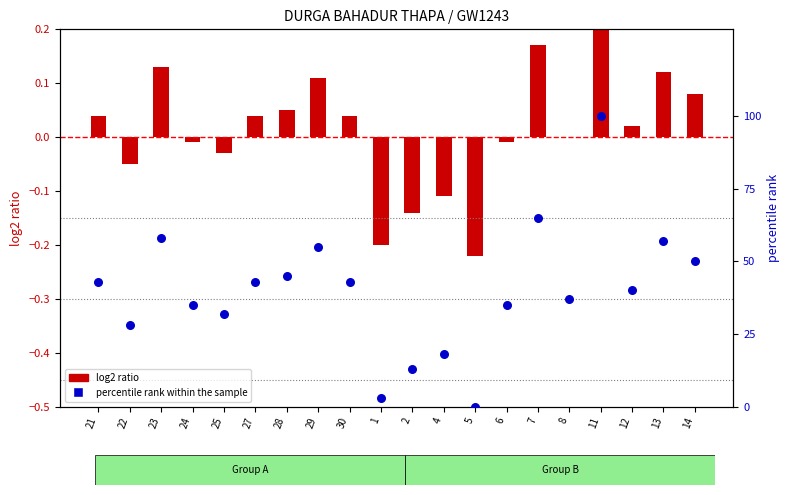

Which series has the largest total across all categories?

percentile rank within the sample